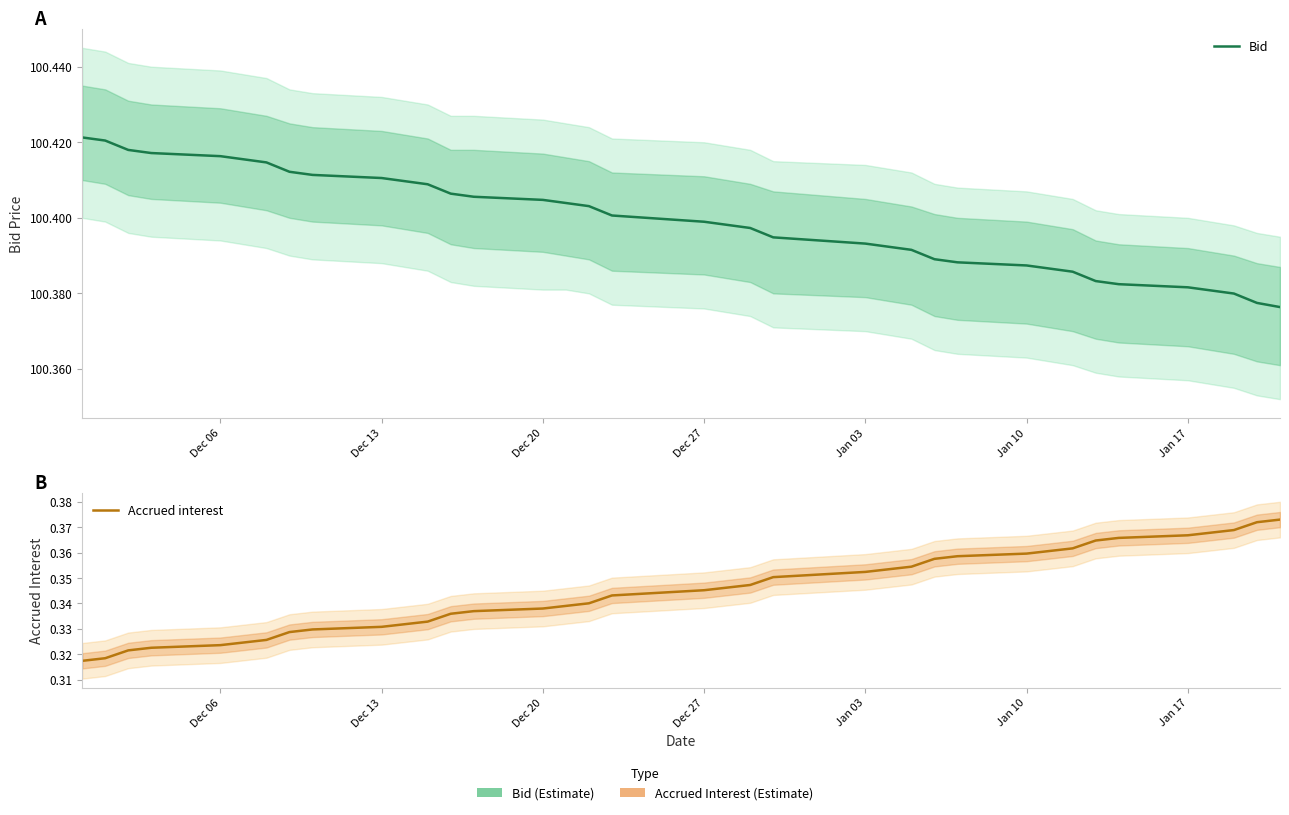

What is the average value of the Accrued interest series?

0.3